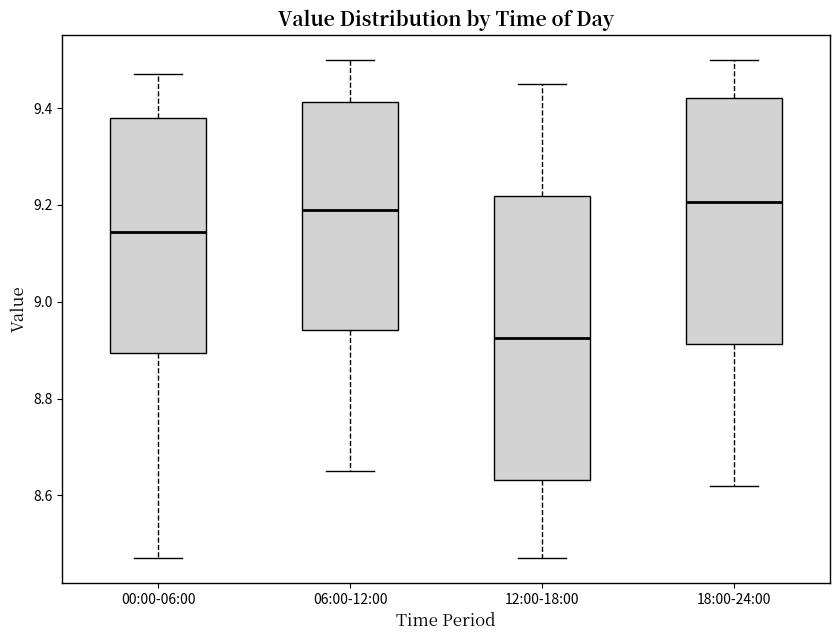

Reading left to right, transcribe this box plot: for each box, give where its median line is, the range the box spans, and where its two whiskers end, as read against the y-axis. The values are not printed on the chart, so give them approximately, as read against the axis.

00:00-06:00: median 9.14, box 8.90 to 9.38, whiskers 8.48 to 9.48
06:00-12:00: median 9.20, box 8.94 to 9.42, whiskers 8.66 to 9.50
12:00-18:00: median 8.92, box 8.64 to 9.22, whiskers 8.48 to 9.46
18:00-24:00: median 9.20, box 8.92 to 9.42, whiskers 8.62 to 9.50